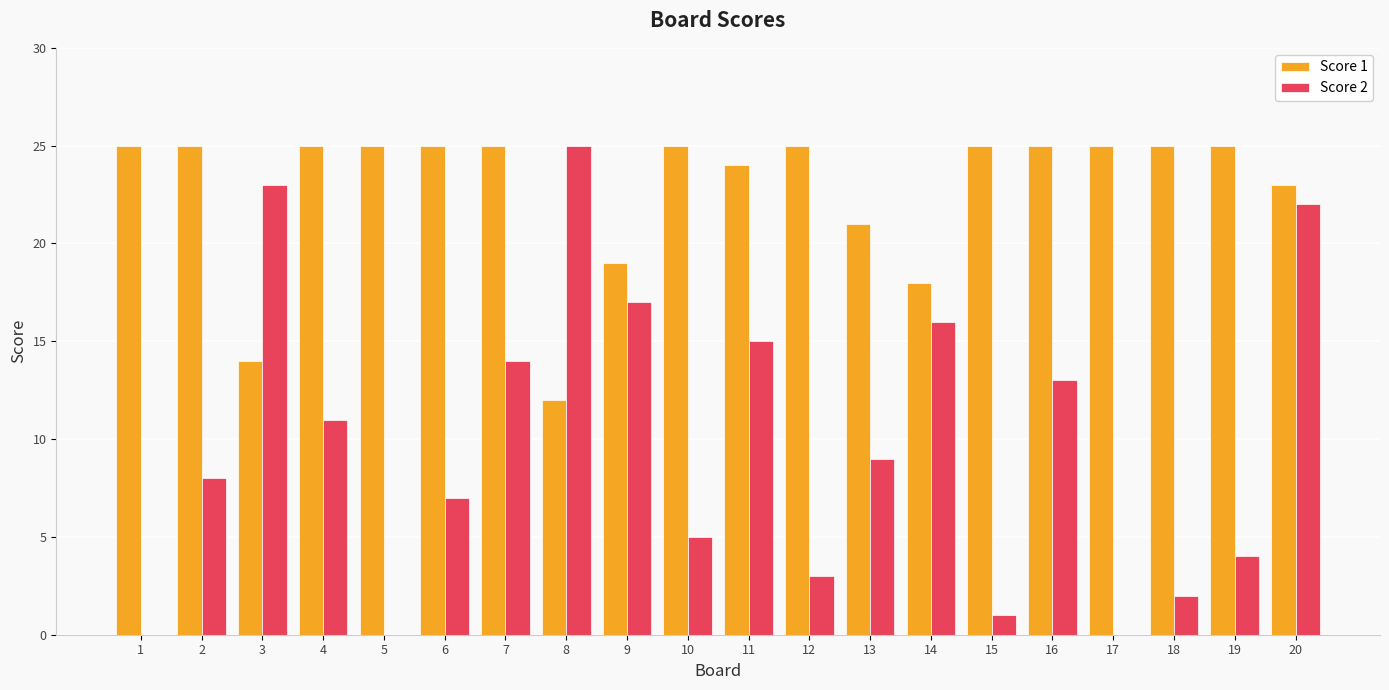

Is the value of Score 1 at 13 greater than the value of Score 2 at 2?

Yes